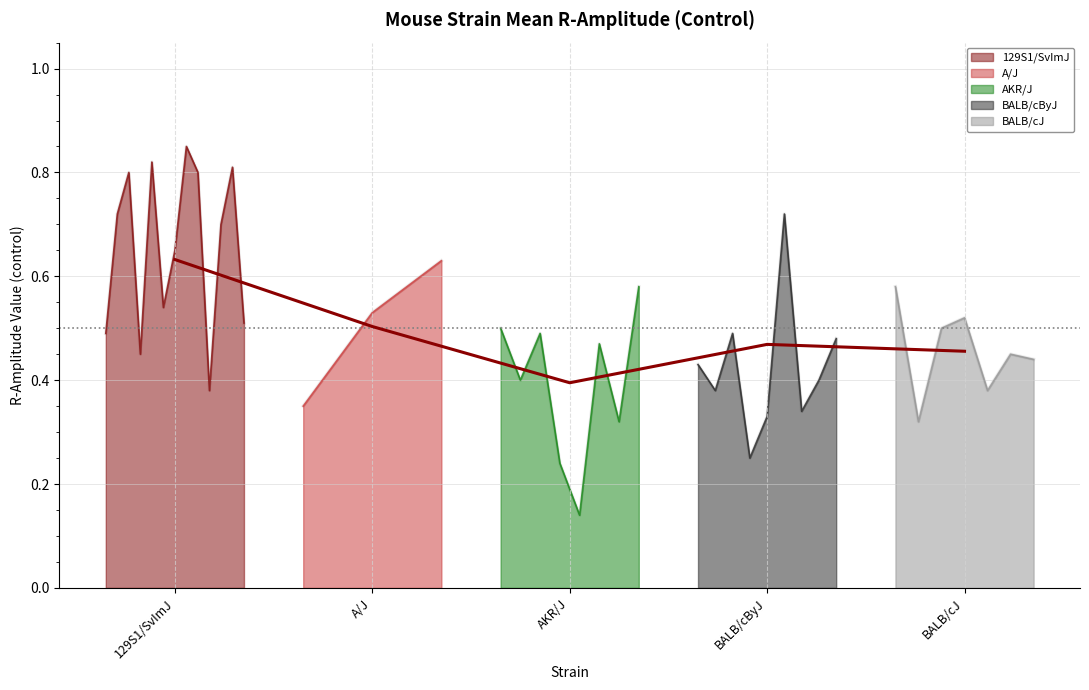

Read the value at AKR/J.

0.4